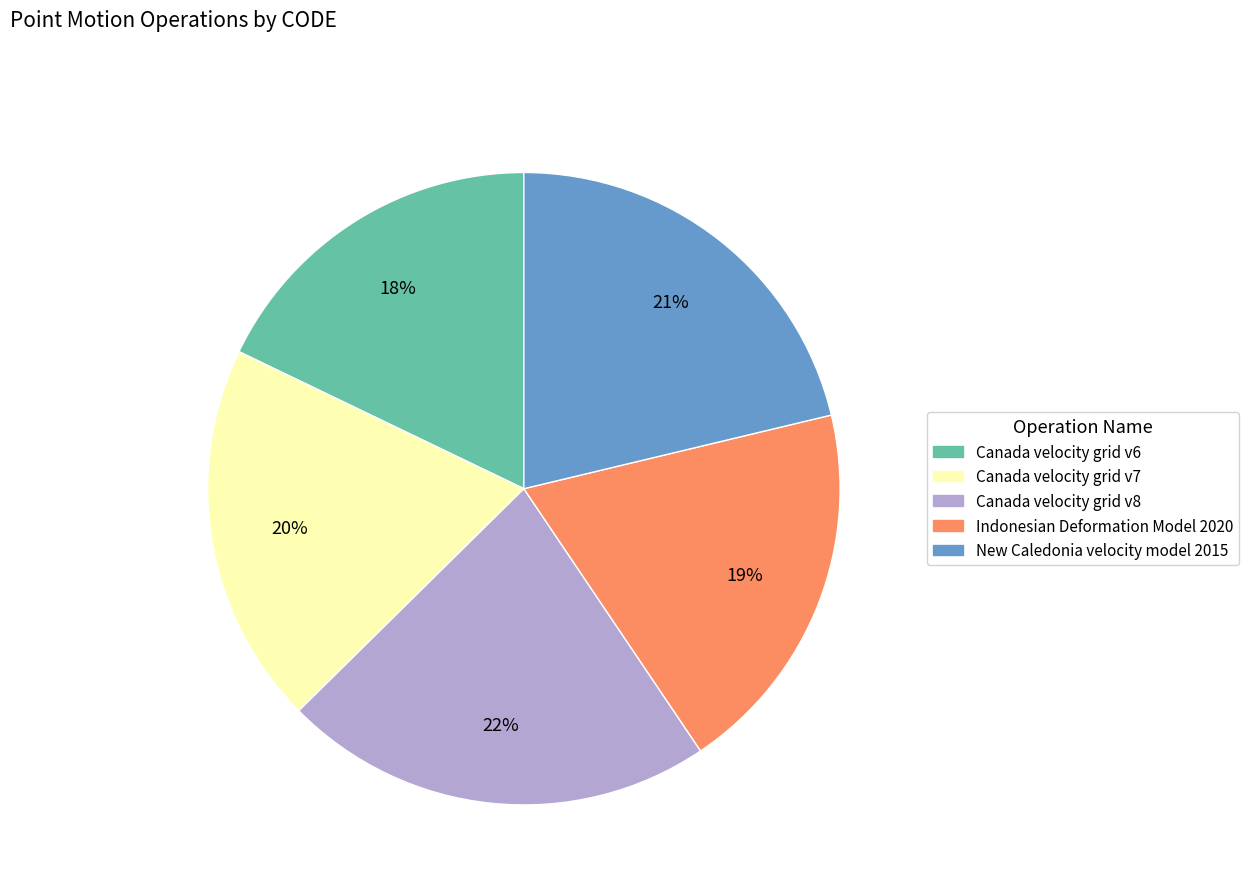

Combined, do Indonesian Deformation Model 2020 and Canada velocity grid v6 account for over 50%?

No